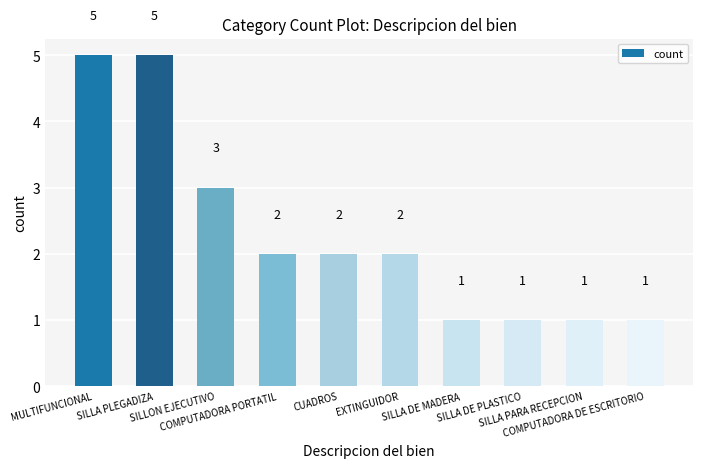

What is the ratio of the value at SILLA DE PLASTICO to the value at SILLA PARA RECEPCION?

1.0